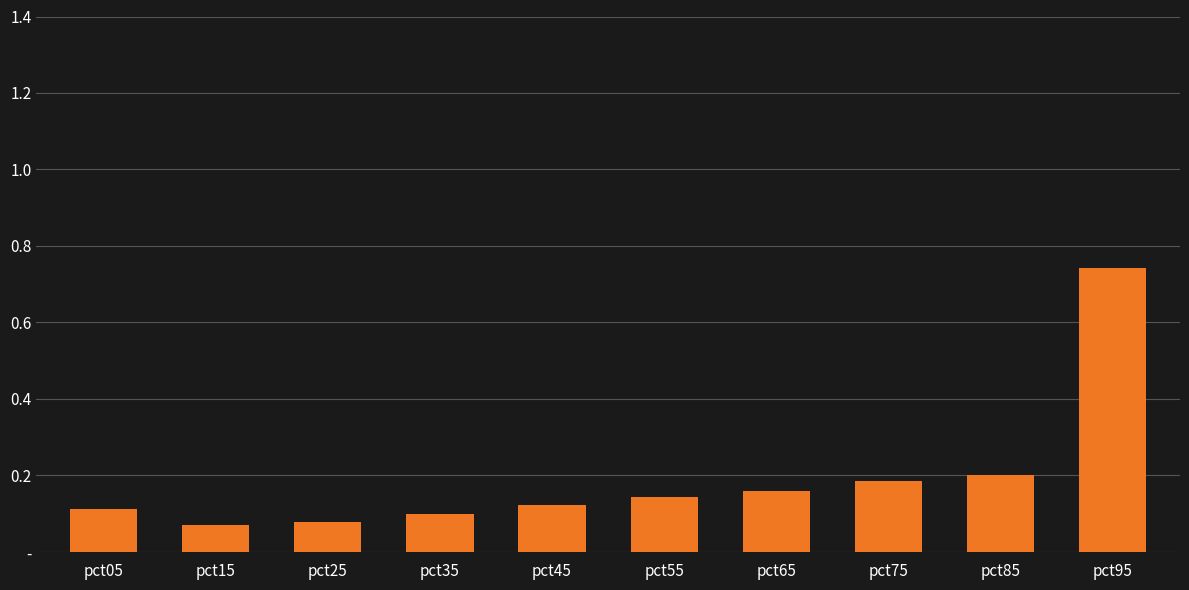

What is the difference between the maximum and second lowest values?

0.7